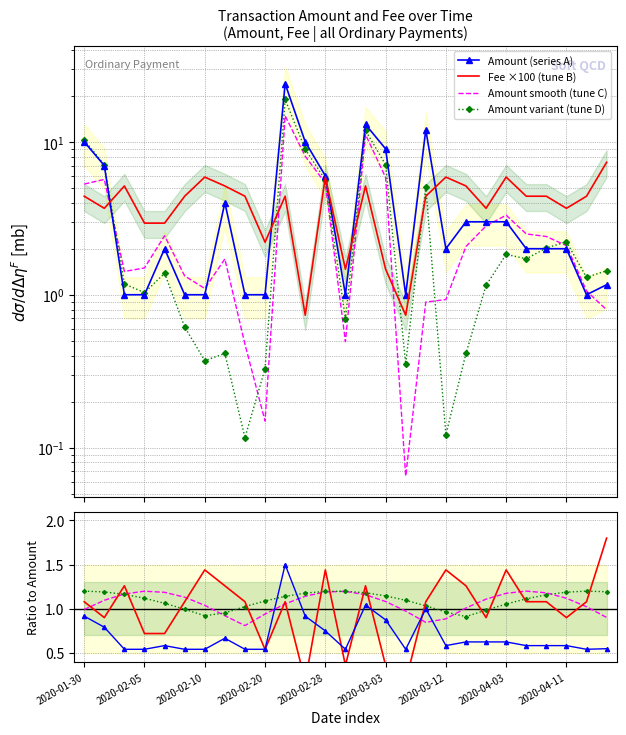

Reading left to right, what are all the values shown in this chart?

Amount: 10.0	7.0	1.0	1.0	2.0	1.0	1.0	4.0	1.0	1.0	24.0	10.0	6.0	1.0	13.0	9.0	1.0	12.0	2.0	3.0	3.0	3.0	2.0	2.0	2.0	1.0	1.2
Fee: 4.4	3.7	5.1	2.9	2.9	4.4	5.9	5.1	4.4	2.2	4.4	0.7	5.9	1.5	5.1	1.5	0.7	4.4	5.9	5.1	3.7	5.9	4.4	4.4	3.7	4.4	7.3
Fee_ratio: 1.1	0.9	1.3	0.7	0.7	1.1	1.4	1.3	1.1	0.5	1.1	0.2	1.4	0.4	1.3	0.4	0.2	1.1	1.4	1.3	0.9	1.4	1.1	1.1	0.9	1.1	1.8
Amount_ratio: 0.9	0.8	0.5	0.5	0.6	0.5	0.5	0.7	0.5	0.5	1.5	0.9	0.8	0.5	1.0	0.9	0.5	1.0	0.6	0.6	0.6	0.6	0.6	0.6	0.6	0.5	0.5